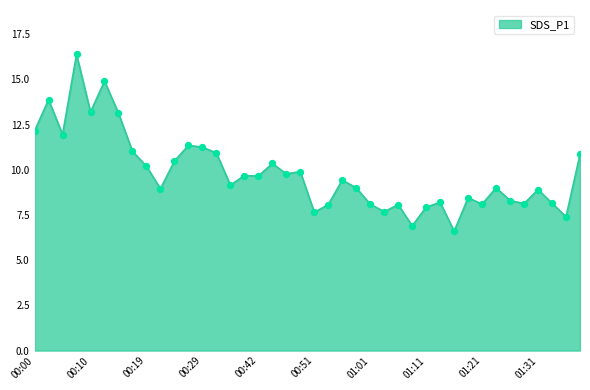

What is the difference between the maximum and minimum values?

9.8